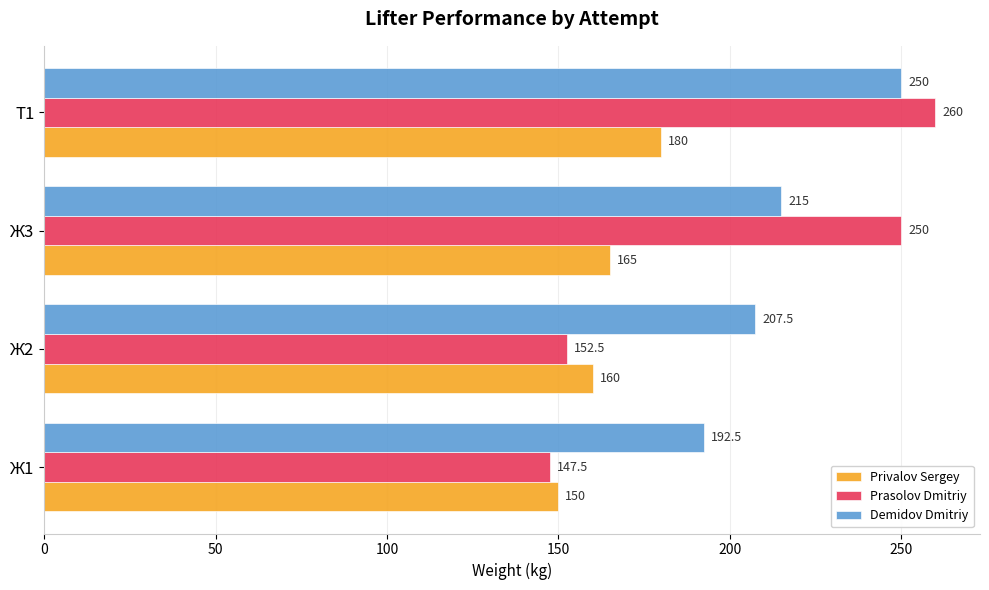

True or false: Demidov Dmitriy has a value of 90.7 at Ж1.

False